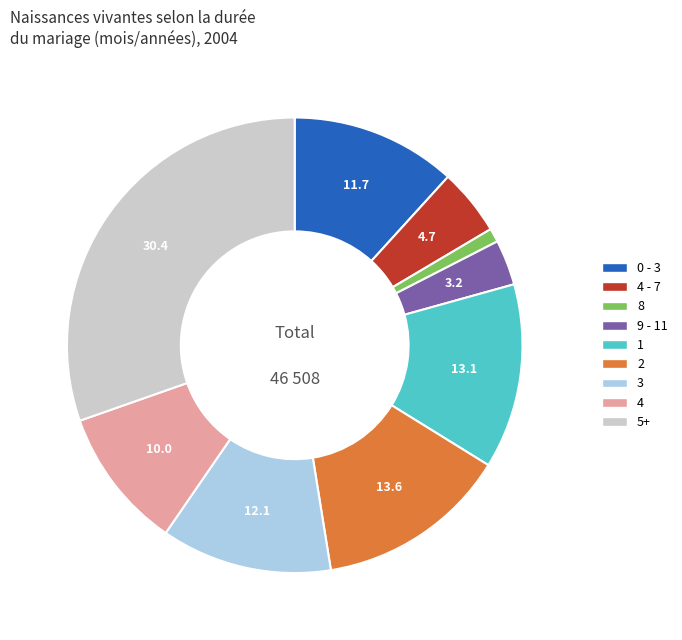

Do 9 - 11 and 5+ together represent more than half of the pie?

No